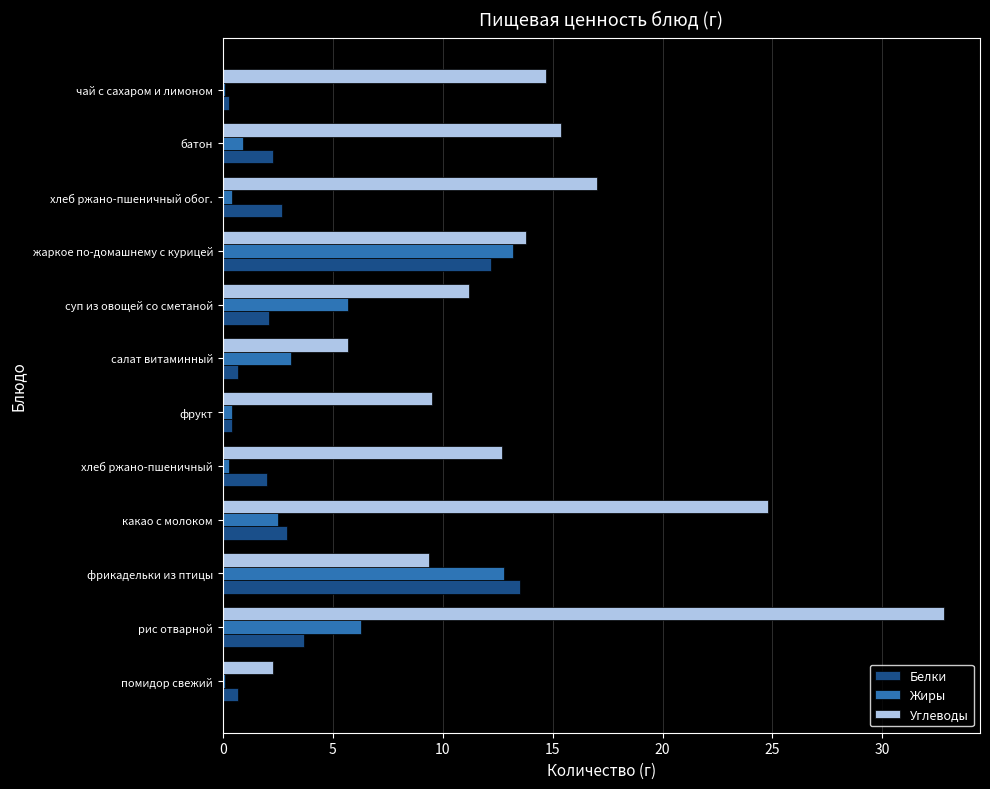

What is the total value across all series at фрикадельки из птицы?

35.7